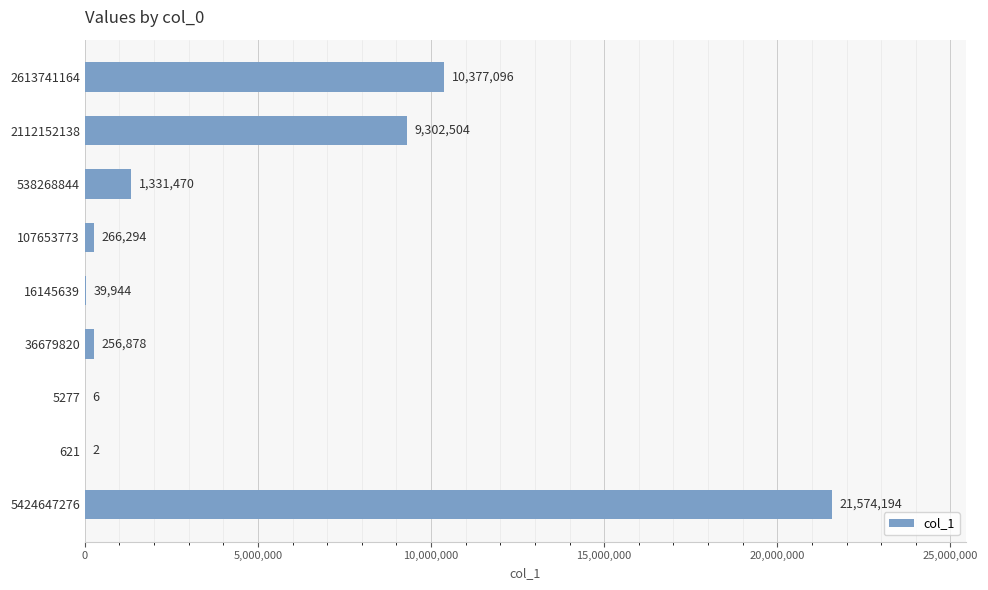

What is the greatest value displayed?

21574194